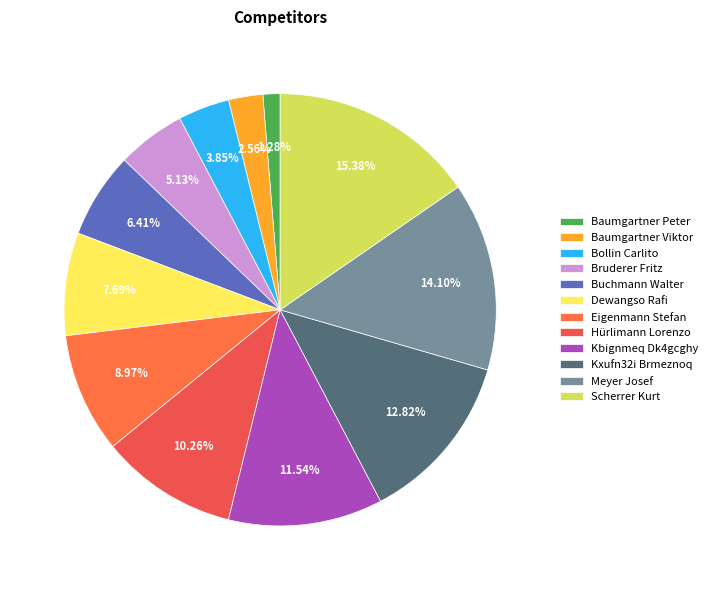

To the nearest percent, what portion does Buchmann Walter represent?

6%